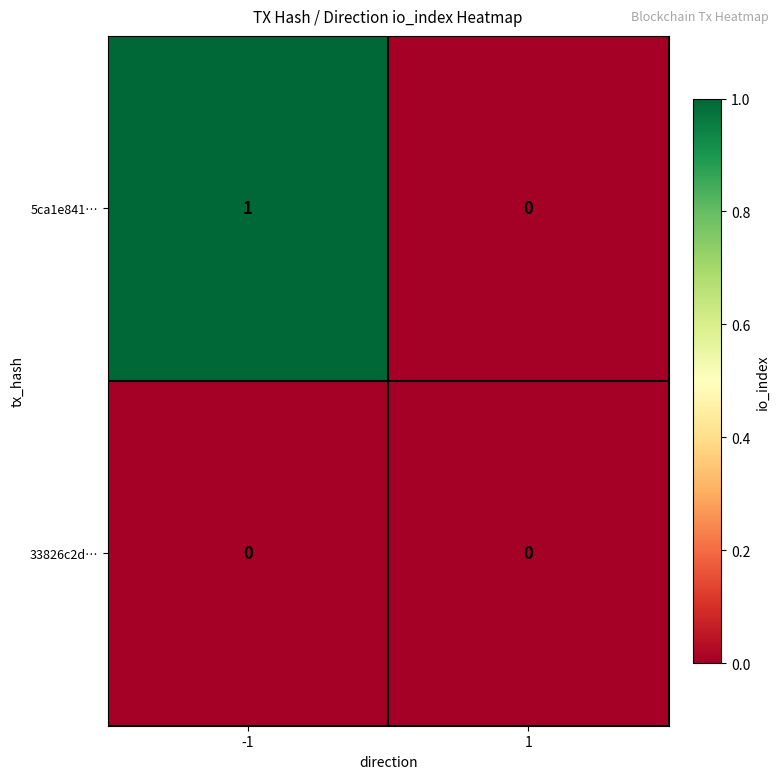

At which category is the sum across all series the highest?

-1